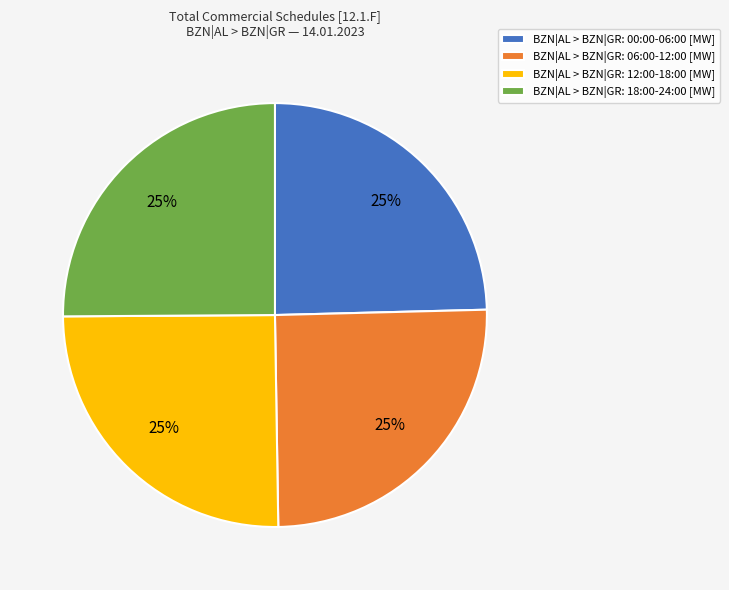

The BZN|AL > BZN|GR: 00:00-06:00 [MW] slice represents 25% of the pie. True or false?

True